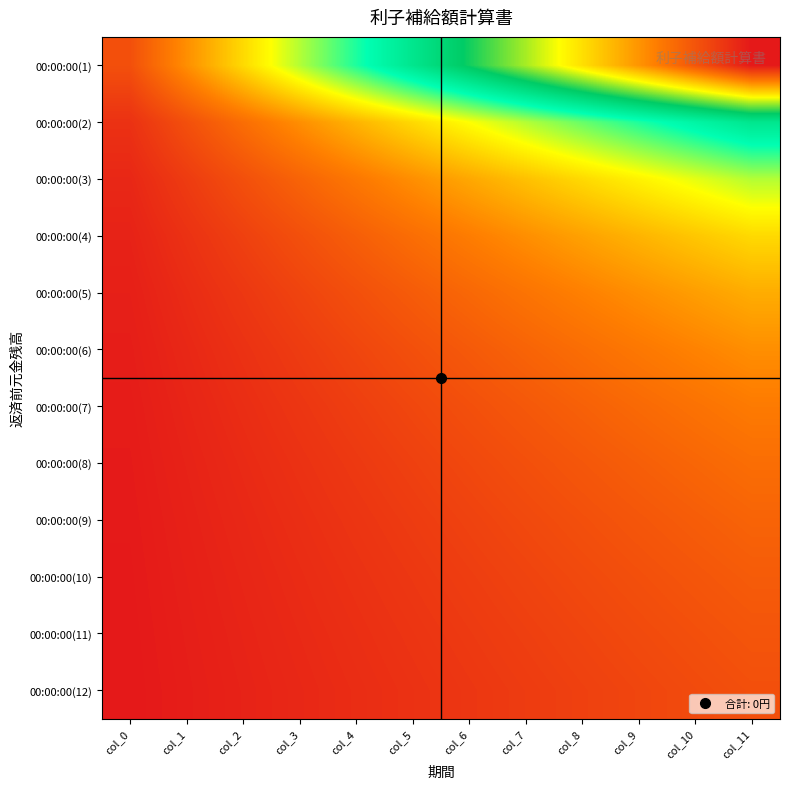

Rank the series at col_9 from lowest to highest value.

00:00:00(12), 00:00:00(11), 00:00:00(10), 00:00:00(9), 00:00:00(8), 00:00:00(7), 00:00:00(6), 00:00:00(5), 00:00:00(4), 00:00:00(3), 00:00:00(2), 00:00:00(1)